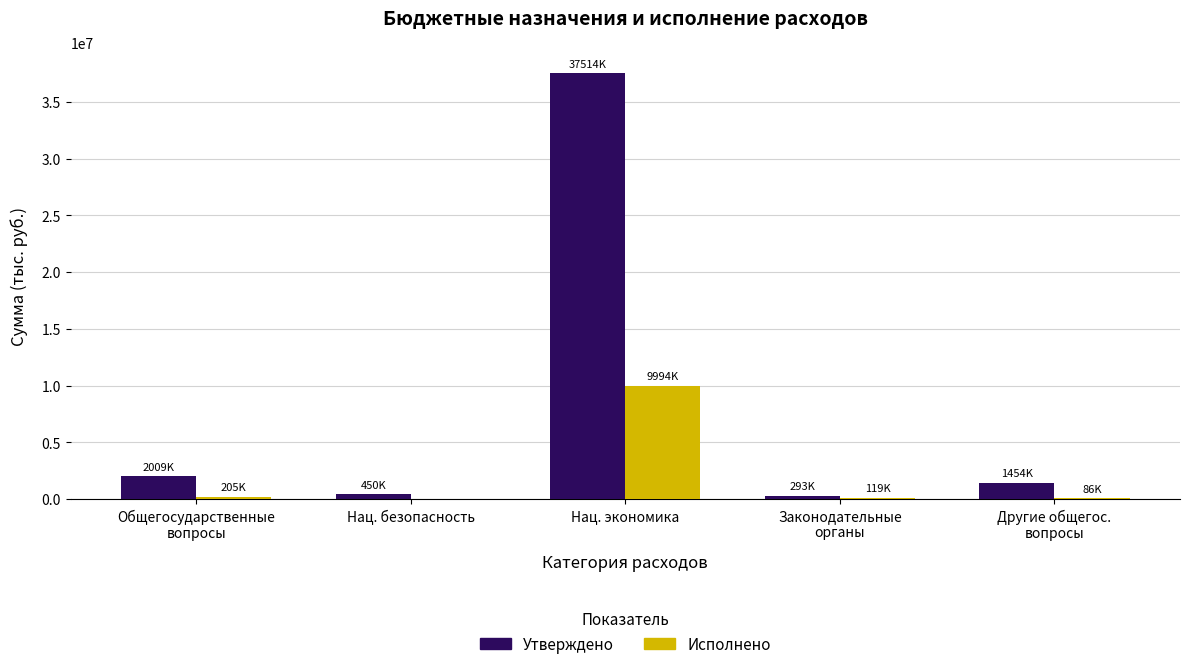

How many values in the Исполнено series exceed 119339?

3